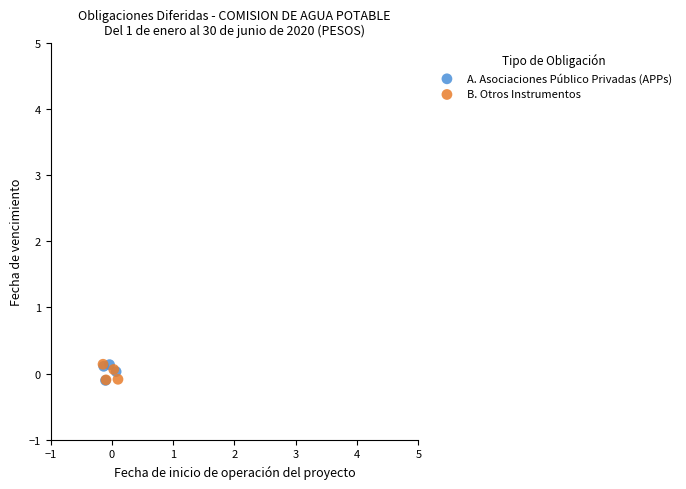

What are all the series names shown in the legend?

A. Asociaciones Público Privadas (APPs), B. Otros Instrumentos